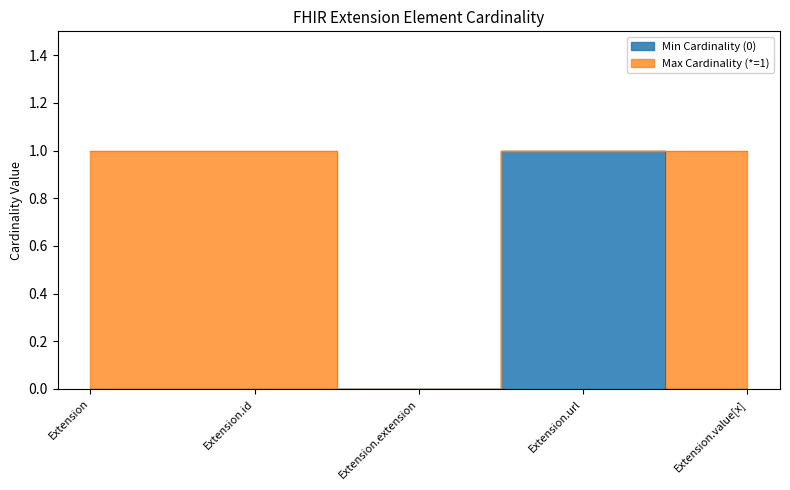

What is the sum of all * values?

3